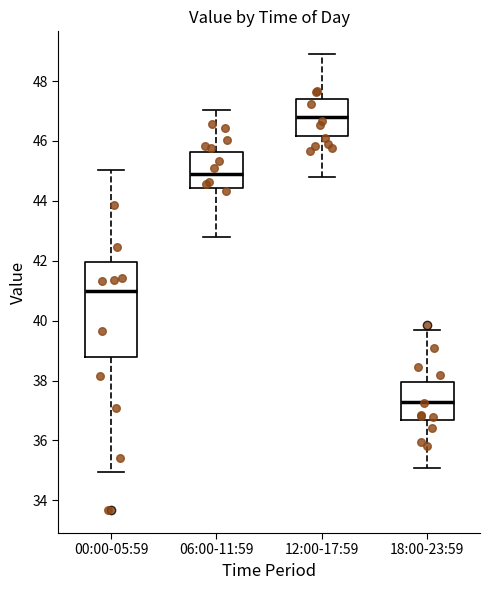

Comparing the boxes themselves (not the whiskers), which one is the tallest?

00:00-05:59